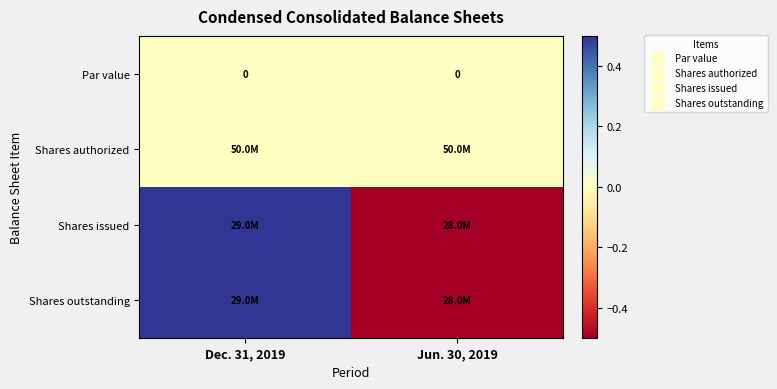

Which category has the highest value across all series?

Dec. 31, 2019